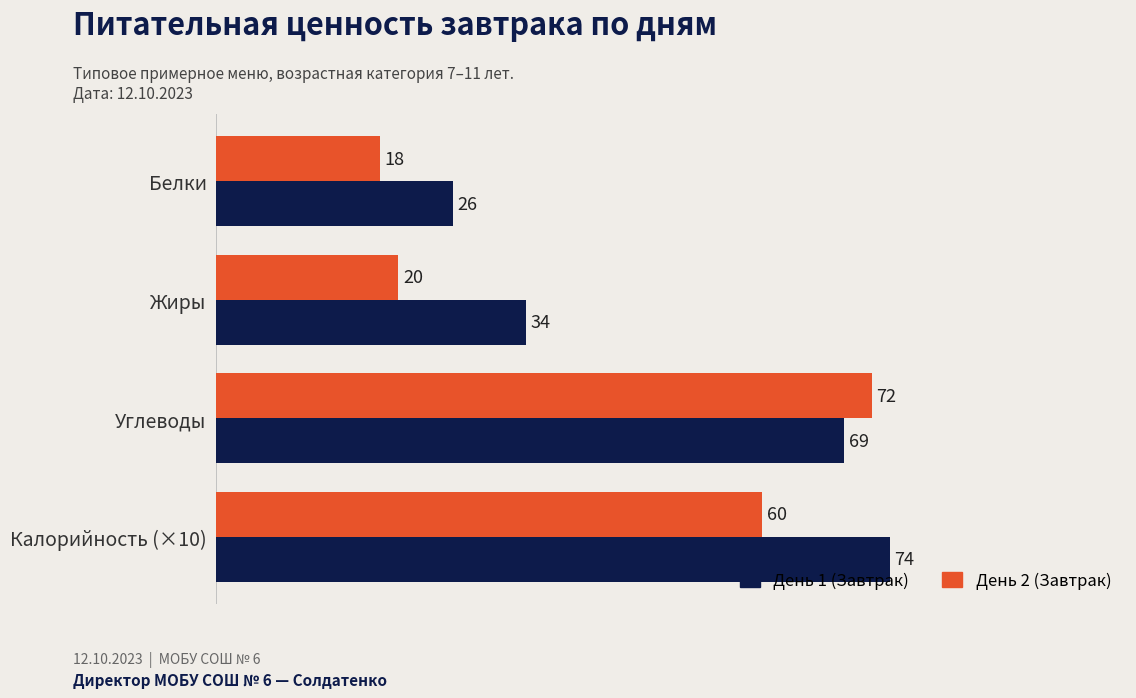

What is the approximate value of День 2 (Завтрак) at Белки, to the nearest 10?

20